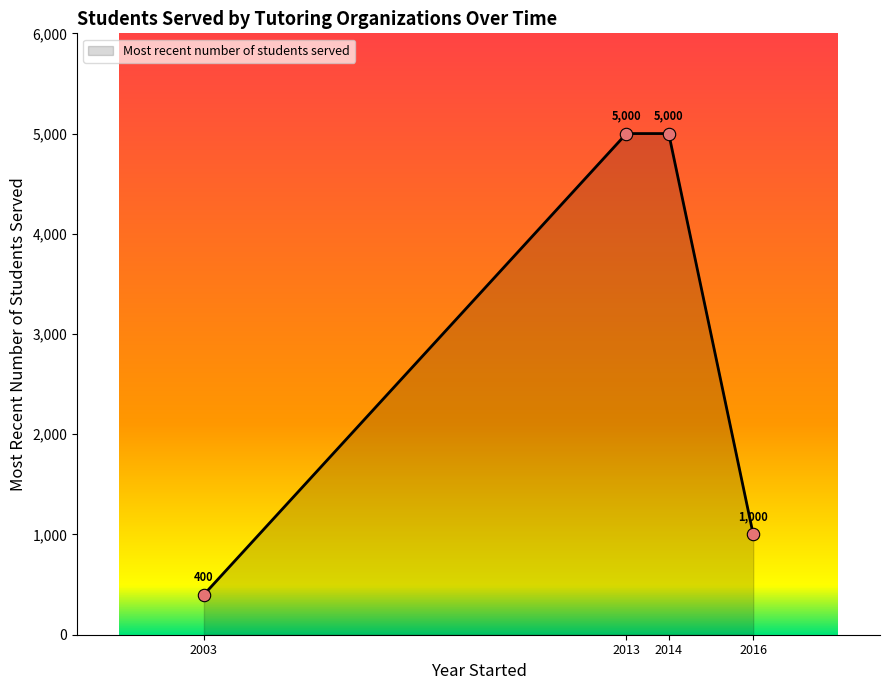

Approximately how many times larger is the value at 2013 compared to 2016?

5.0